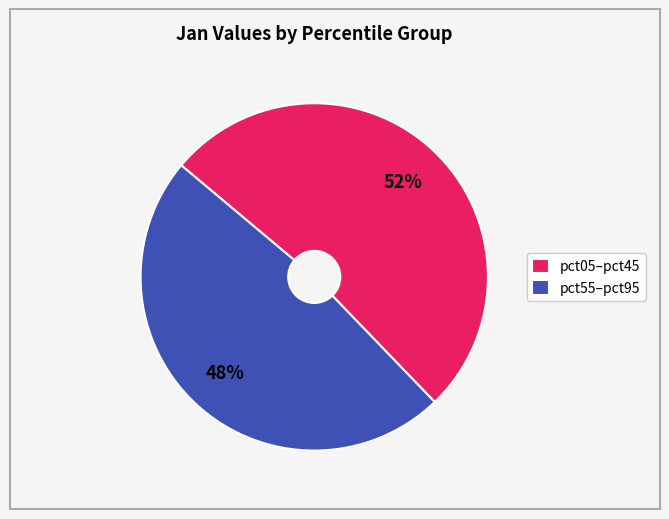

Is the sum of pct05–pct45 and pct55–pct95 greater than half?

Yes